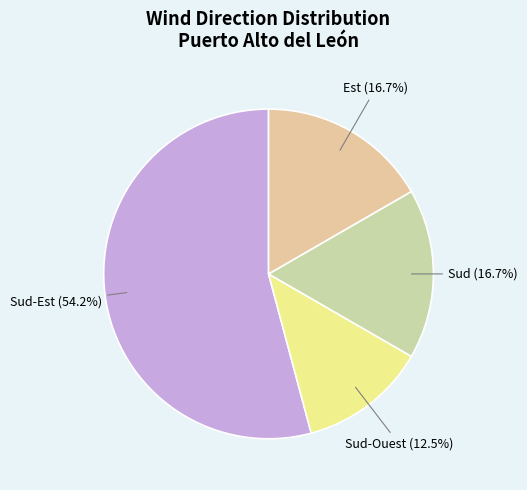

How many slices are in this pie chart?

4